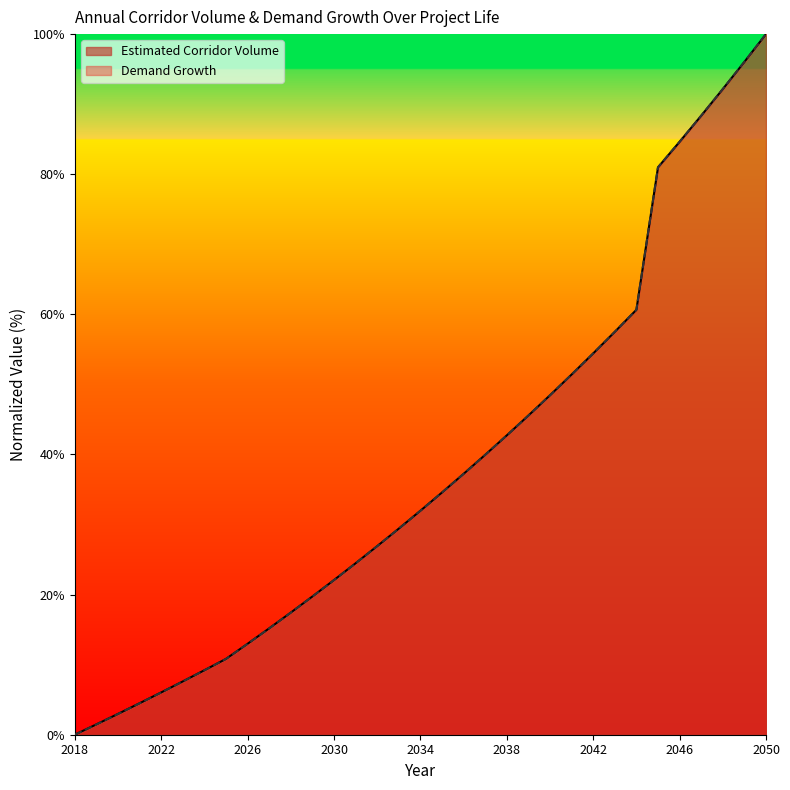

What is the sum of the values at 2031 and 2049?

120.5